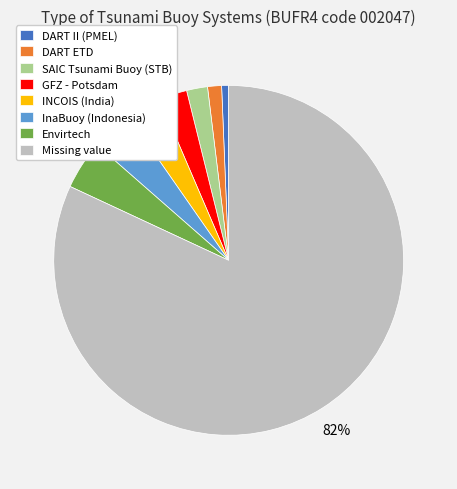

Which slice is the largest?

Missing value